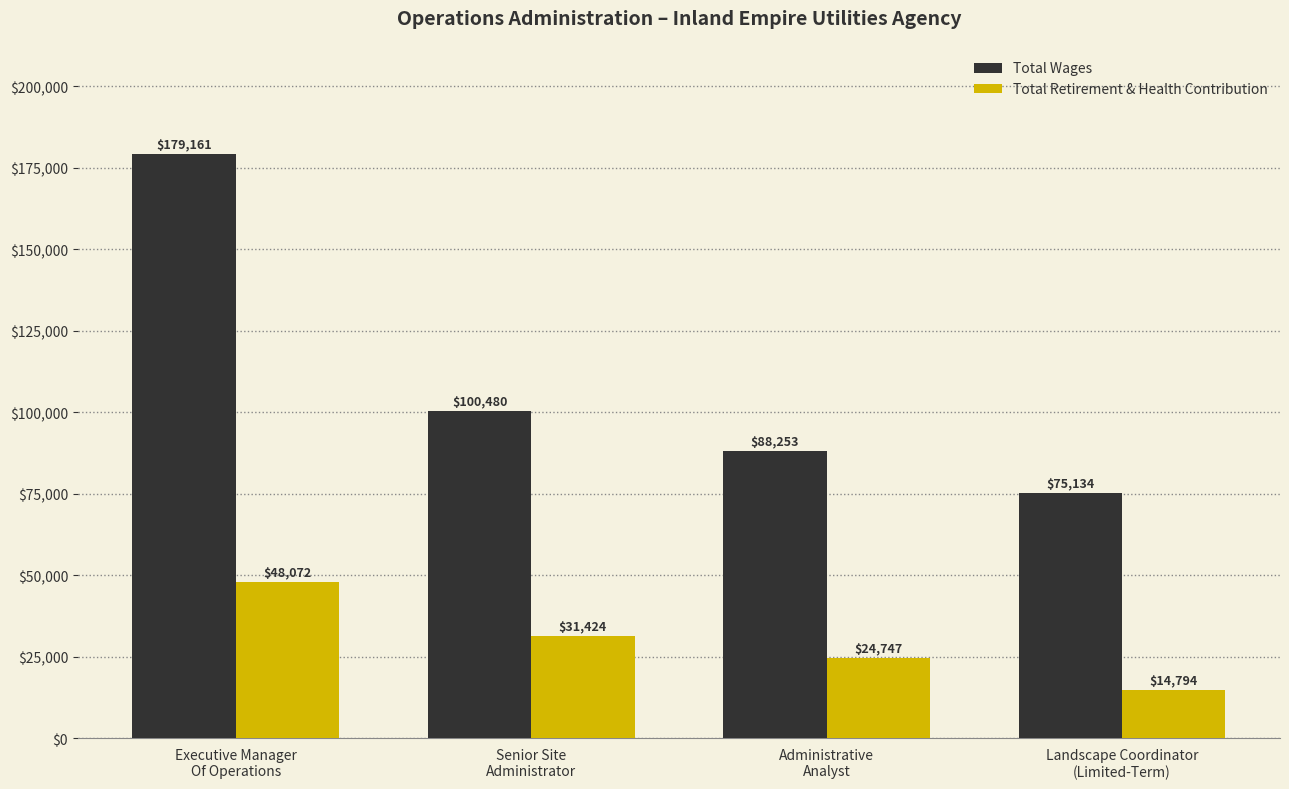

What value does the Total Wages series have at Administrative
Analyst, to the nearest 10?

88250